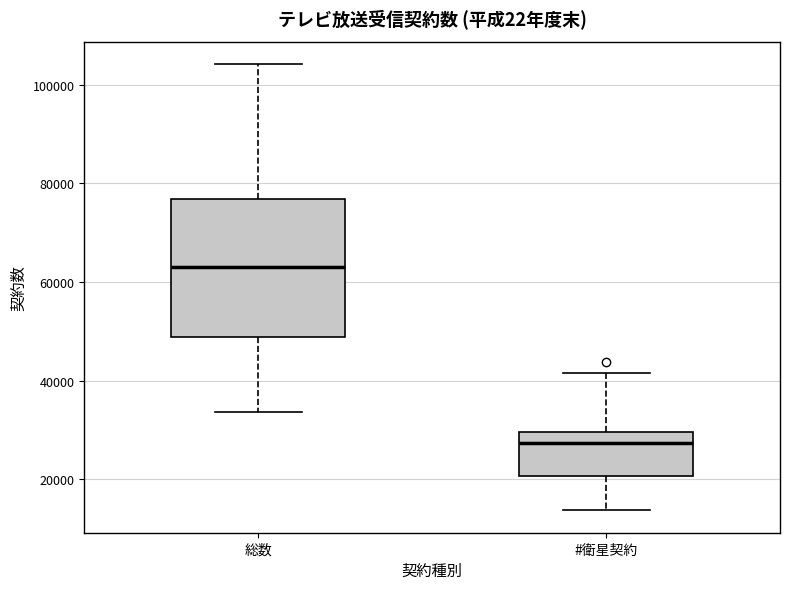

Comparing the boxes themselves (not the whiskers), which one is the tallest?

総数